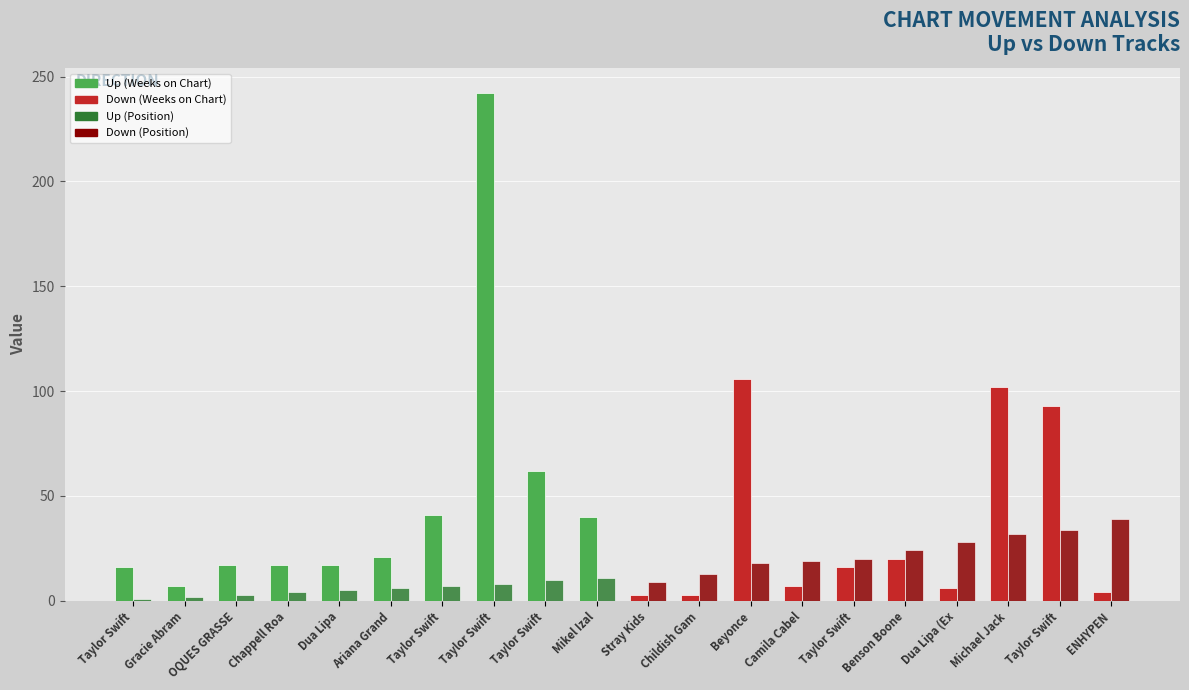

How many data points does each series have?

20